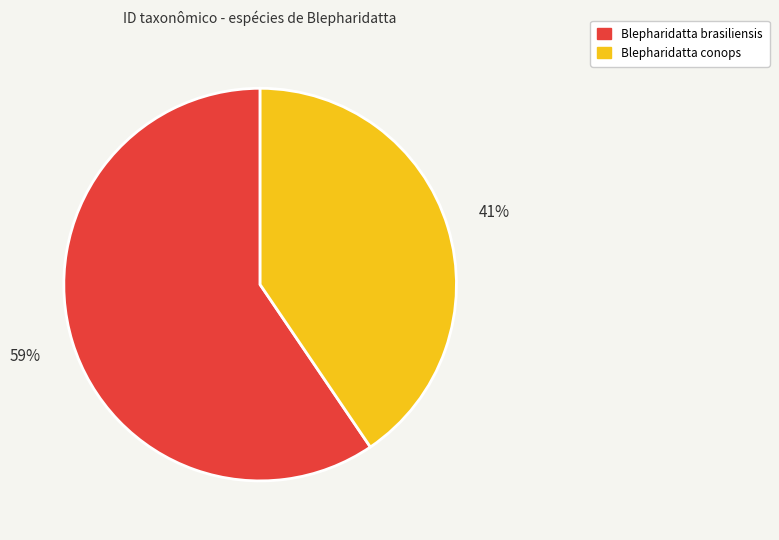

Which slice is the largest?

Blepharidatta brasiliensis